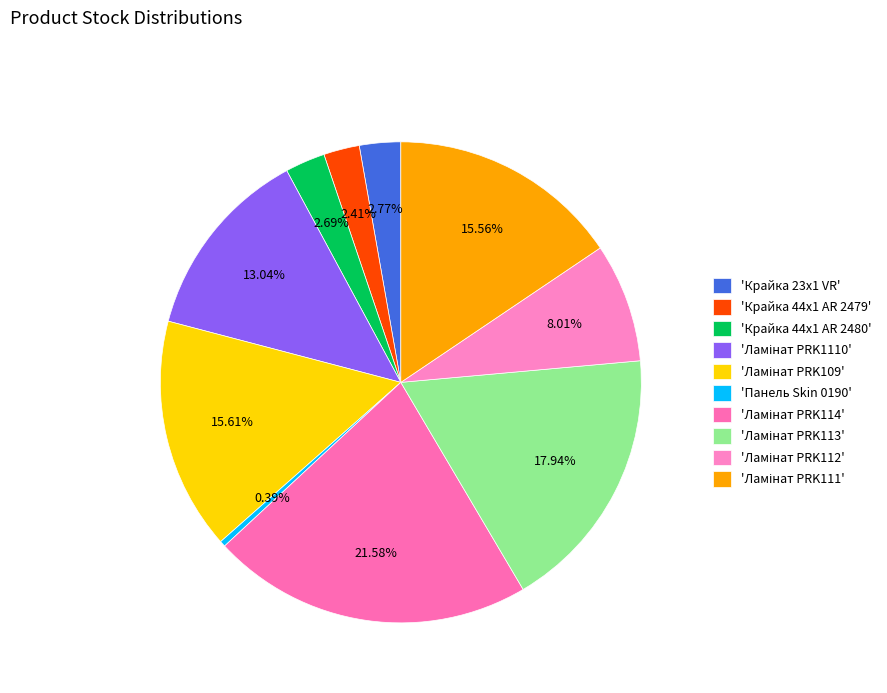

To the nearest percent, what is the difference between the largest and smallest slice percentages?

21%